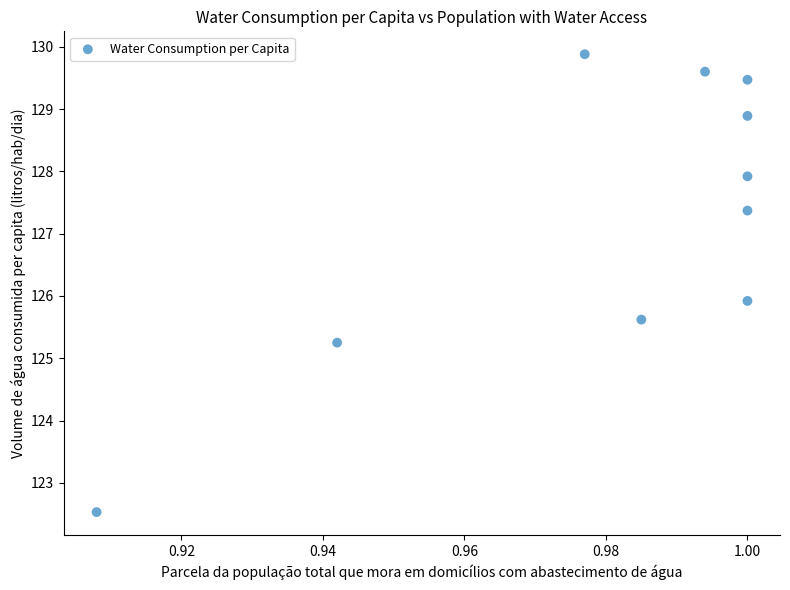

What is the average Y value?

127.2